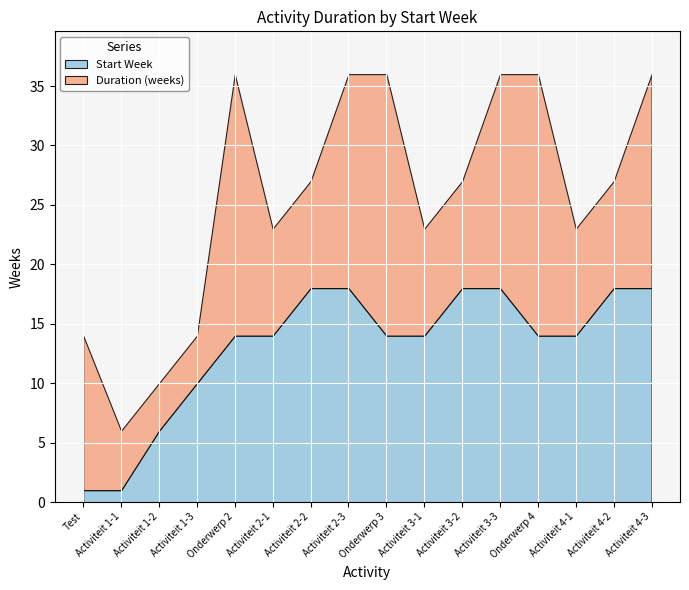

At which category is the sum across all series the highest?

Onderwerp 2